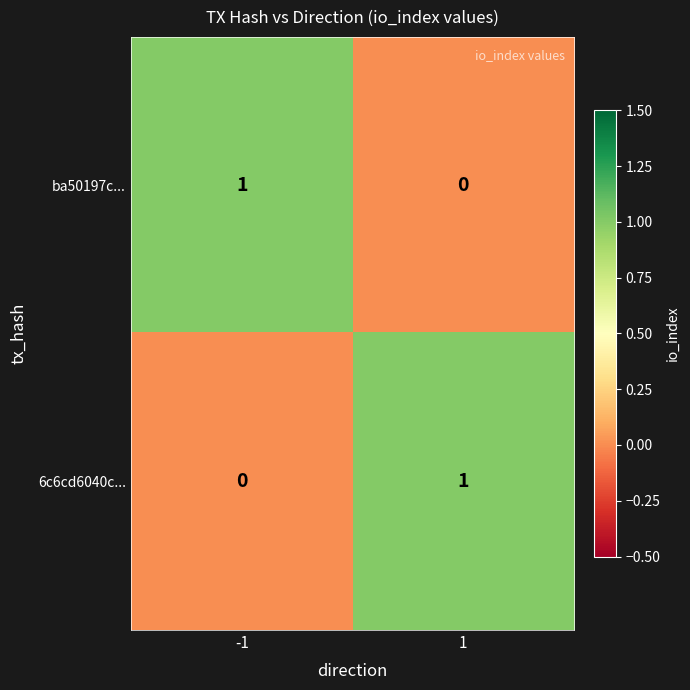

The ba50197c... series shows 1 at -1. True or false?

True